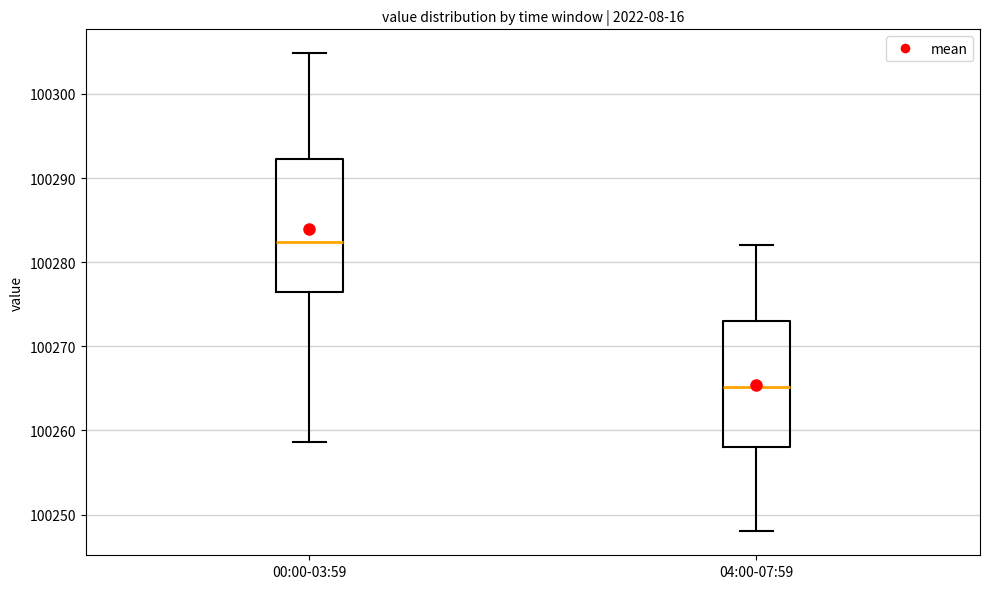

Reading left to right, transcribe this box plot: for each box, give where its median line is, the range the box spans, and where its two whiskers end, as read against the y-axis. The values are not printed on the chart, so give them approximately, as read against the axis.

00:00-03:59: median 100282, box 100276 to 100292, whiskers 100259 to 100305
04:00-07:59: median 100265, box 100258 to 100273, whiskers 100248 to 100282